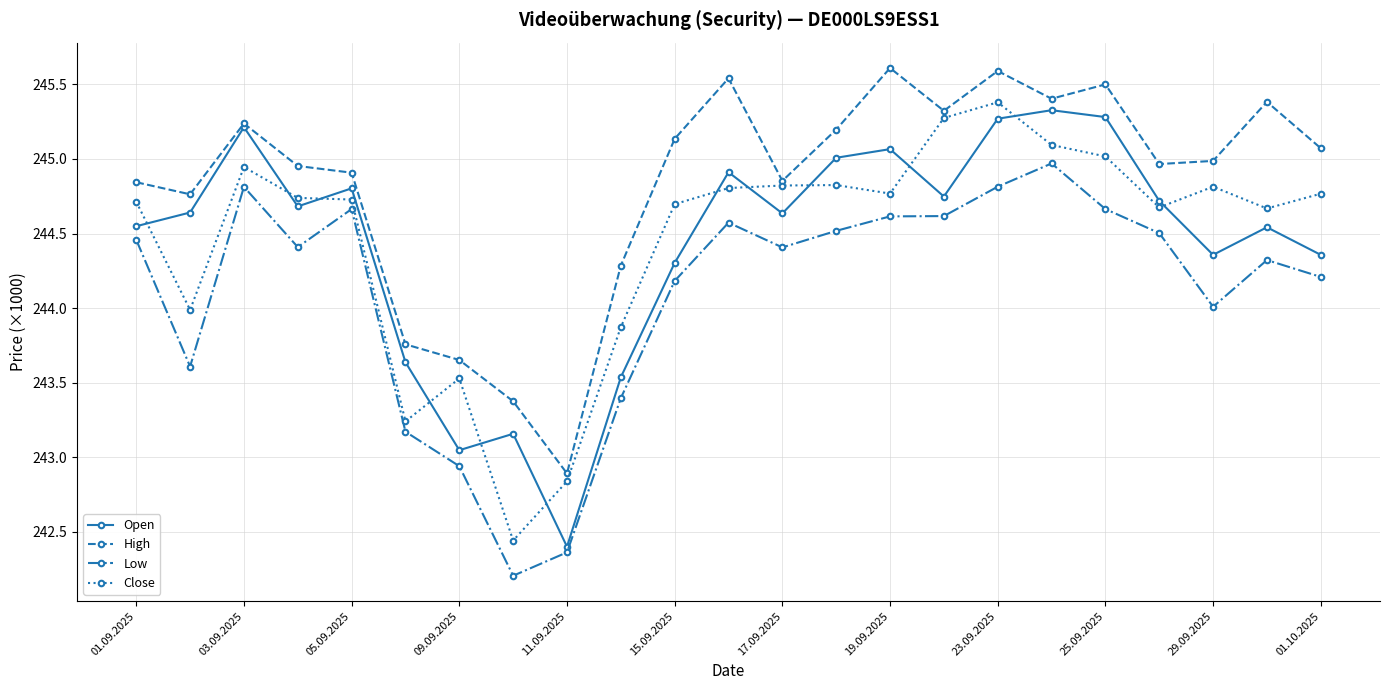

Reading left to right, what are all the values shown in this chart?

Open: 244549	244641	245213	244682	244803	243637	243047	243157	242400	243536	244303	244911	244635	245008	245066	244748	245270	245327	245281	244719	244357	244542	244357
High: 244844	244763	245238	244953	244908	243757	243652	243375	242891	244285	245135	245541	244853	245197	245610	245323	245590	245404	245500	244966	244987	245383	245072
Low: 244458	243608	244813	244409	244664	243171	242940	242205	242362	243396	244182	244573	244407	244518	244615	244617	244814	244970	244664	244503	244009	244322	244209
Close: 244713	243988	244946	244739	244728	243240	243528	242441	242838	243872	244697	244805	244822	244825	244768	245275	245380	245094	245017	244675	244814	244668	244767